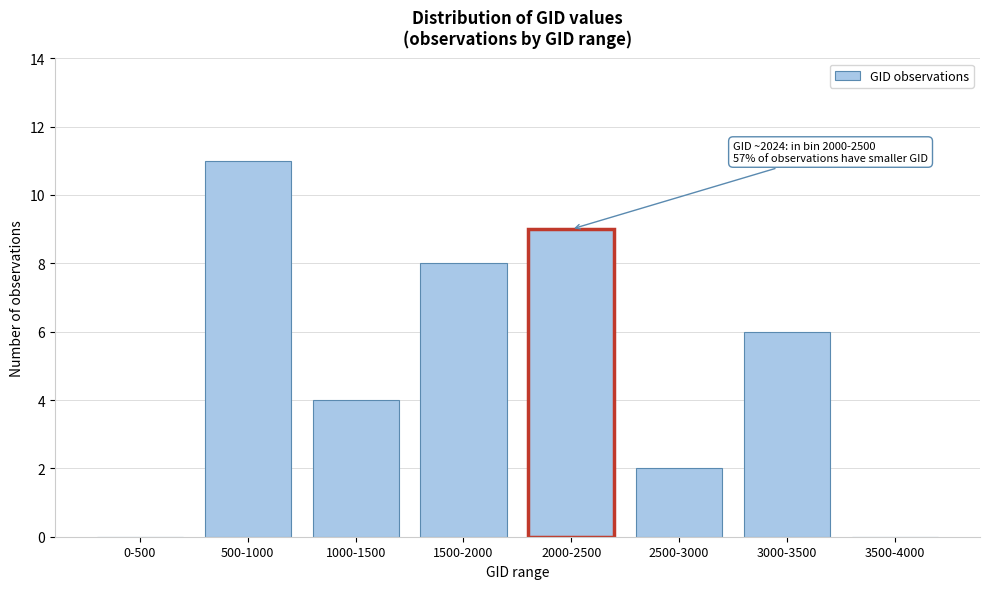

Reading left to right, transcribe all the data shown in this chart.

0-500=0	500-1000=11	1000-1500=4	1500-2000=8	2000-2500=9	2500-3000=2	3000-3500=6	3500-4000=0